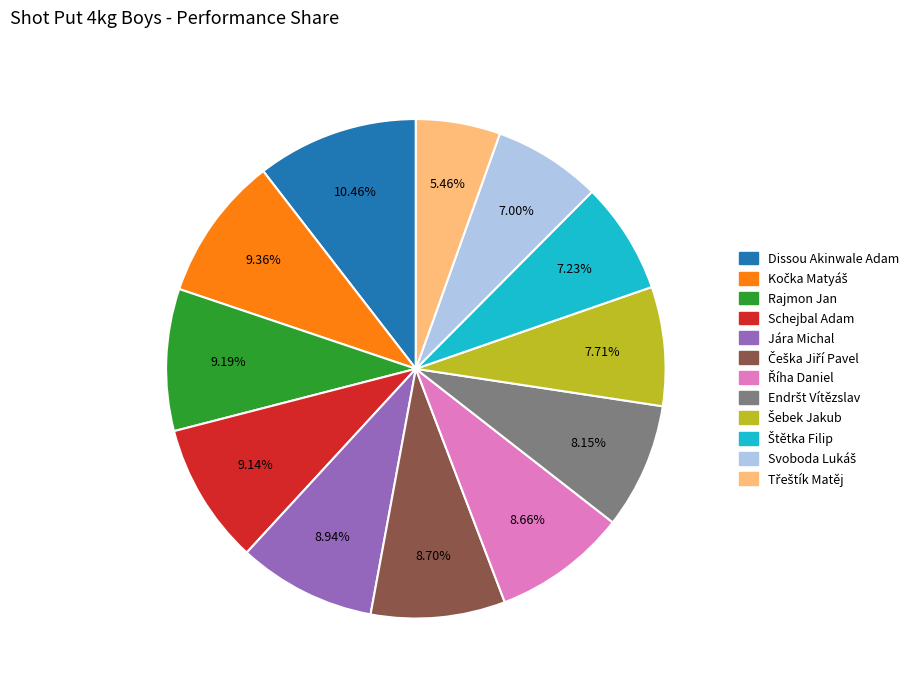

To the nearest percent, what is the difference between the largest and smallest slice percentages?

5%